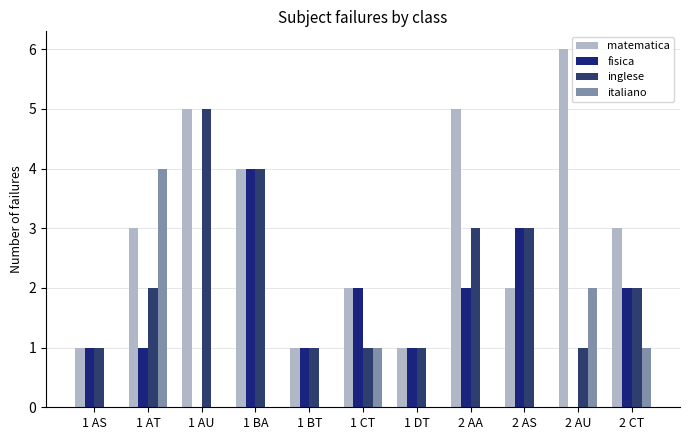

How many series are shown in this chart?

4